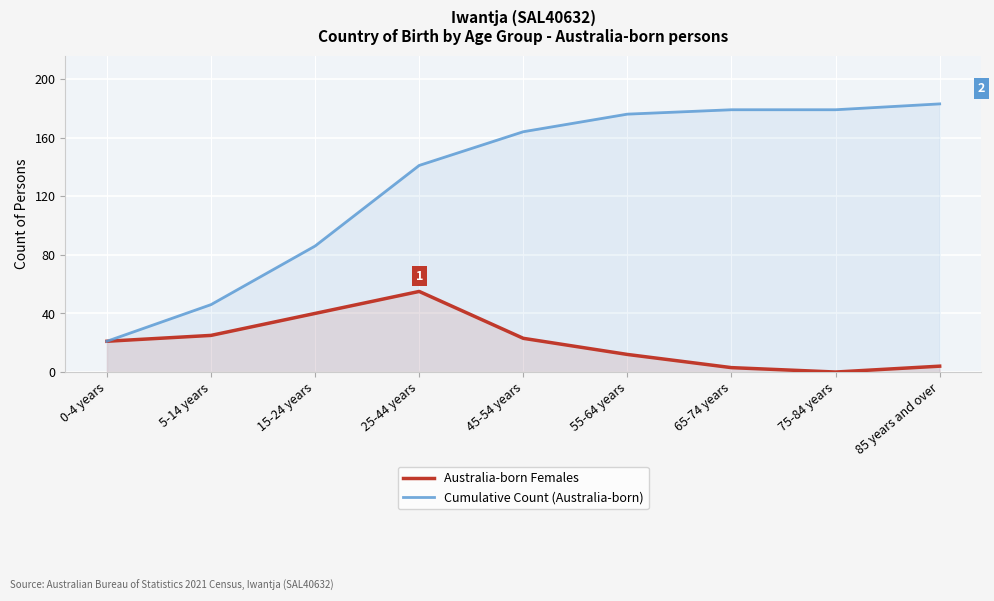

What is the label of the 7th point from the left?

65-74 years